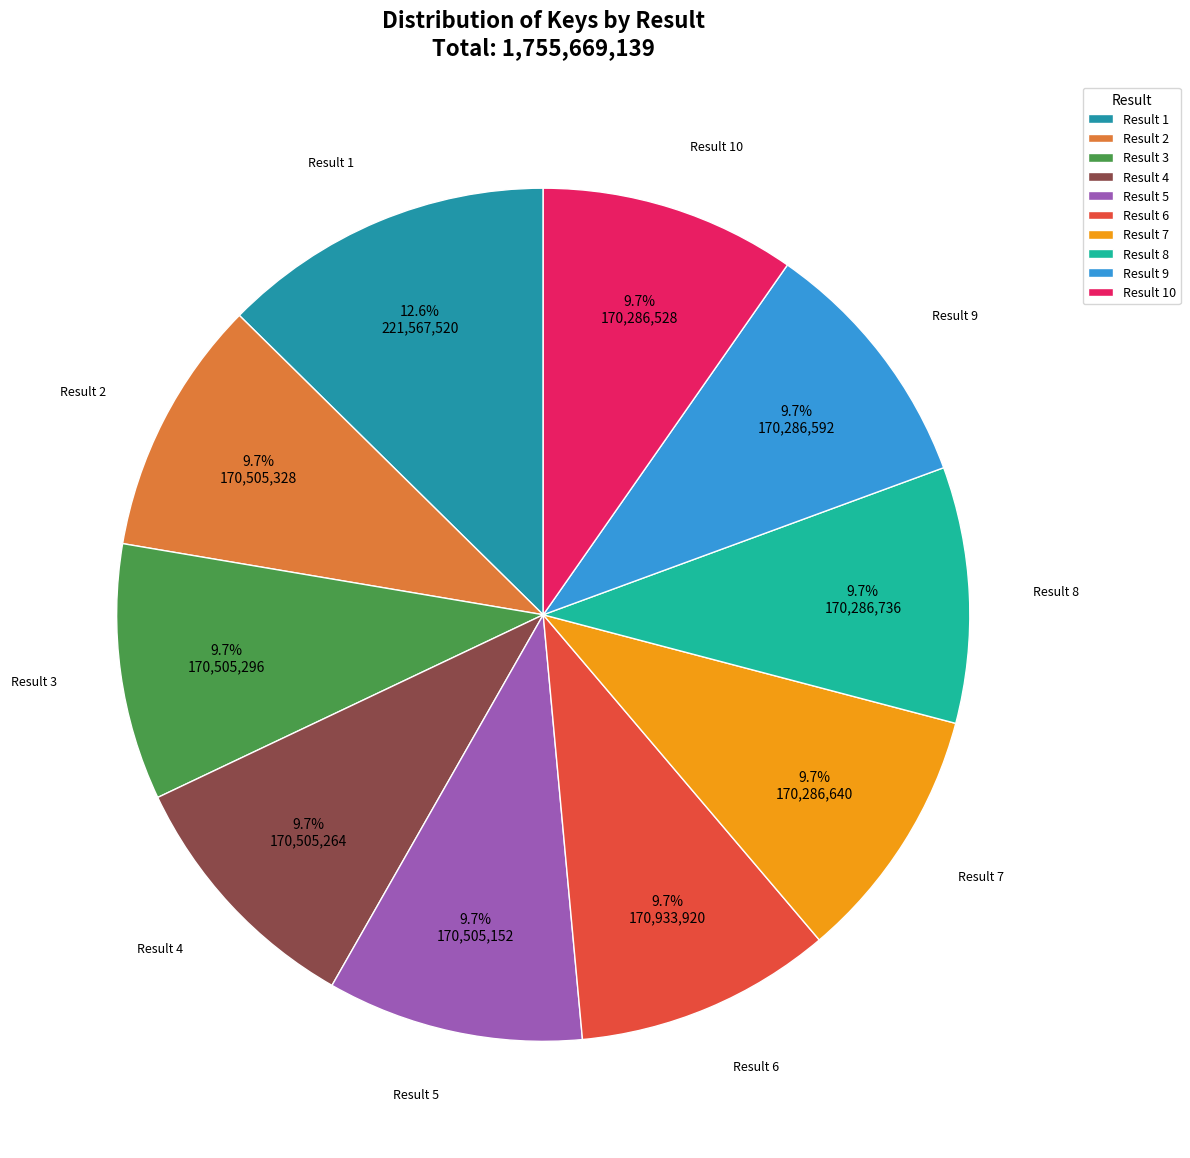

Does Result 6 account for over 50% of the chart?

No